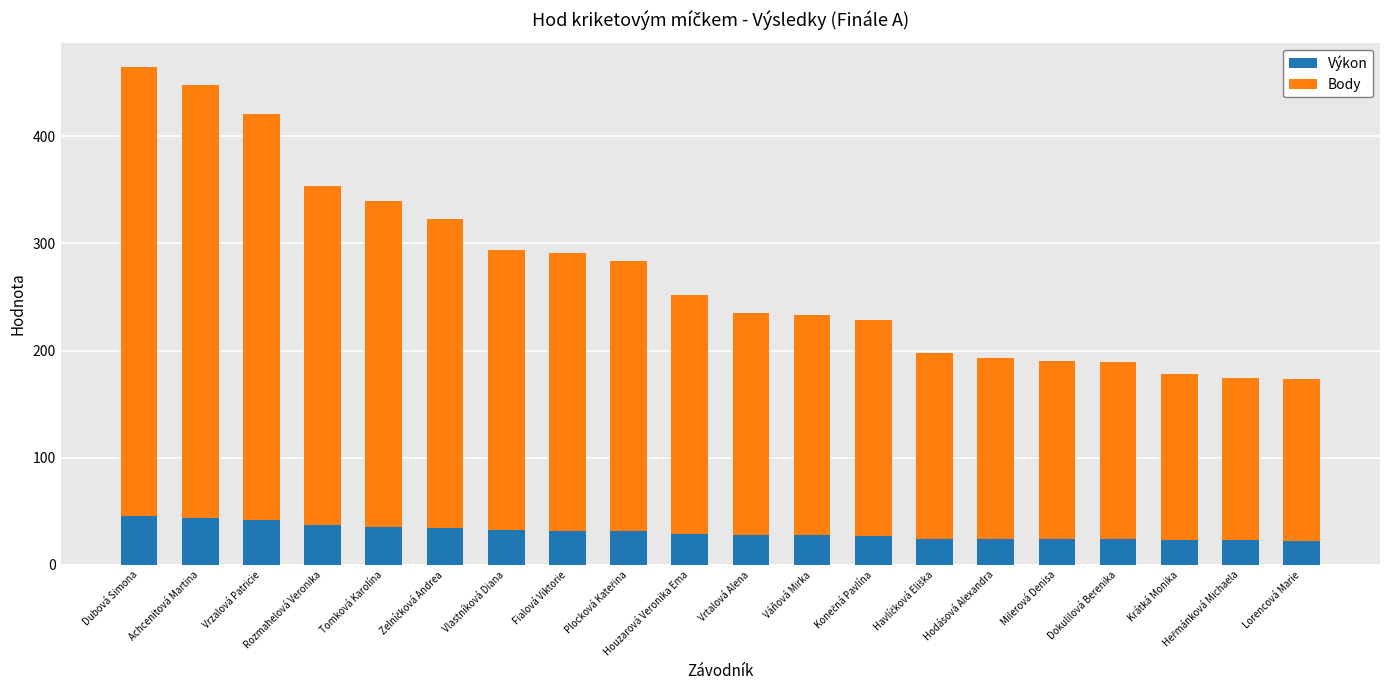

What is the total value across all series at Achcenitová Martina?

448.0